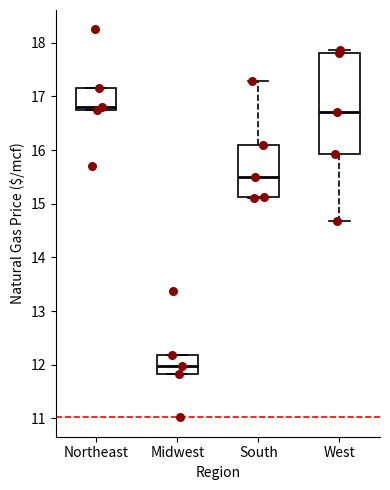

Reading left to right, read every box against the y-axis: the position of its median line, the range the box covers, and the ends of its whiskers. The values are not printed on the chart, so give them approximately, as read against the axis.

Northeast: median 16.8, box 16.7 to 17.2, whiskers 16.7 to 17.2
Midwest: median 12.0, box 11.8 to 12.2, whiskers 11.8 to 12.2
South: median 15.5, box 15.1 to 16.1, whiskers 15.1 to 17.3
West: median 16.7, box 15.9 to 17.8, whiskers 14.7 to 17.9